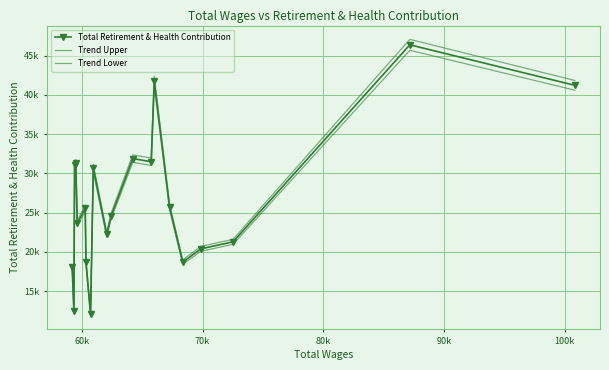

What is the difference between the second highest and second lowest values in the Total Retirement & Health Contribution series?

29241.0